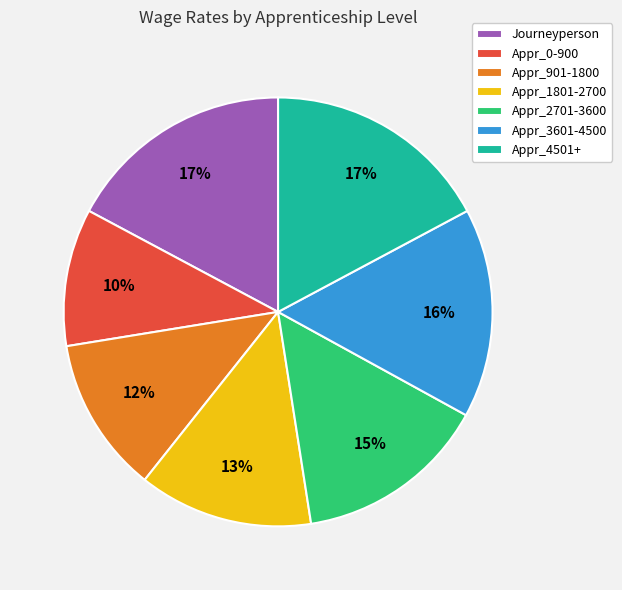

Which category has the smallest portion of the pie?

Appr_0-900